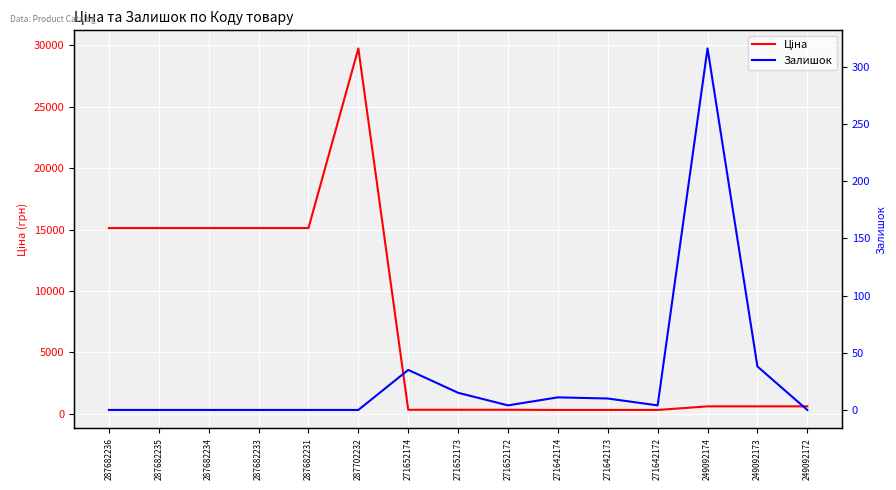

At which category does Ціна reach its first local peak?

287702232